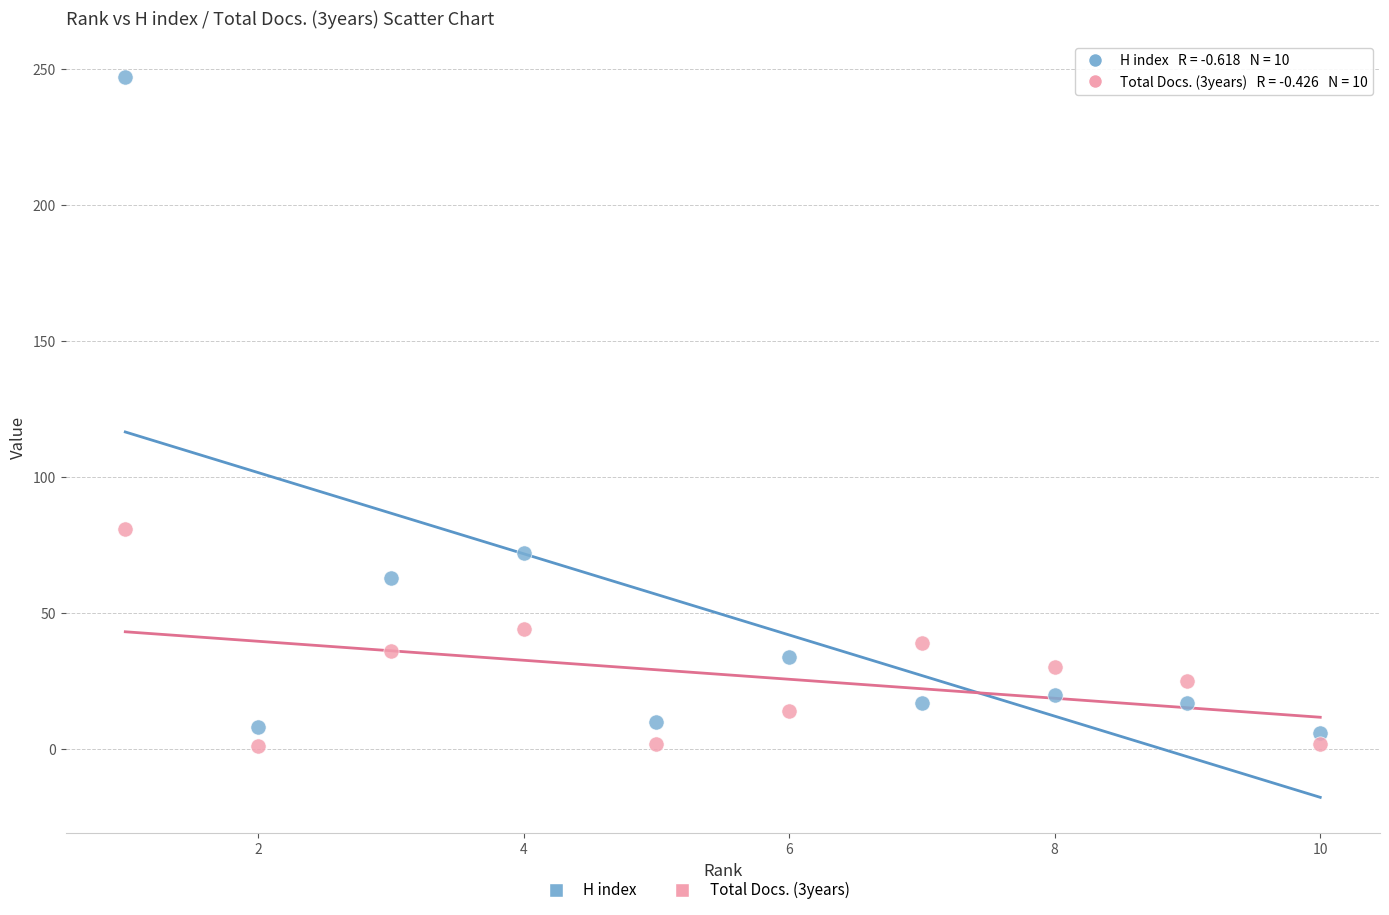

Which series contains the lowest Y value?

Total Docs. (3years)